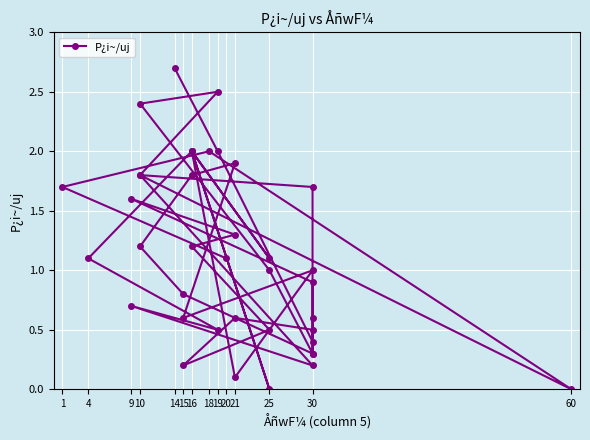

How many distinct data groups are displayed?

1